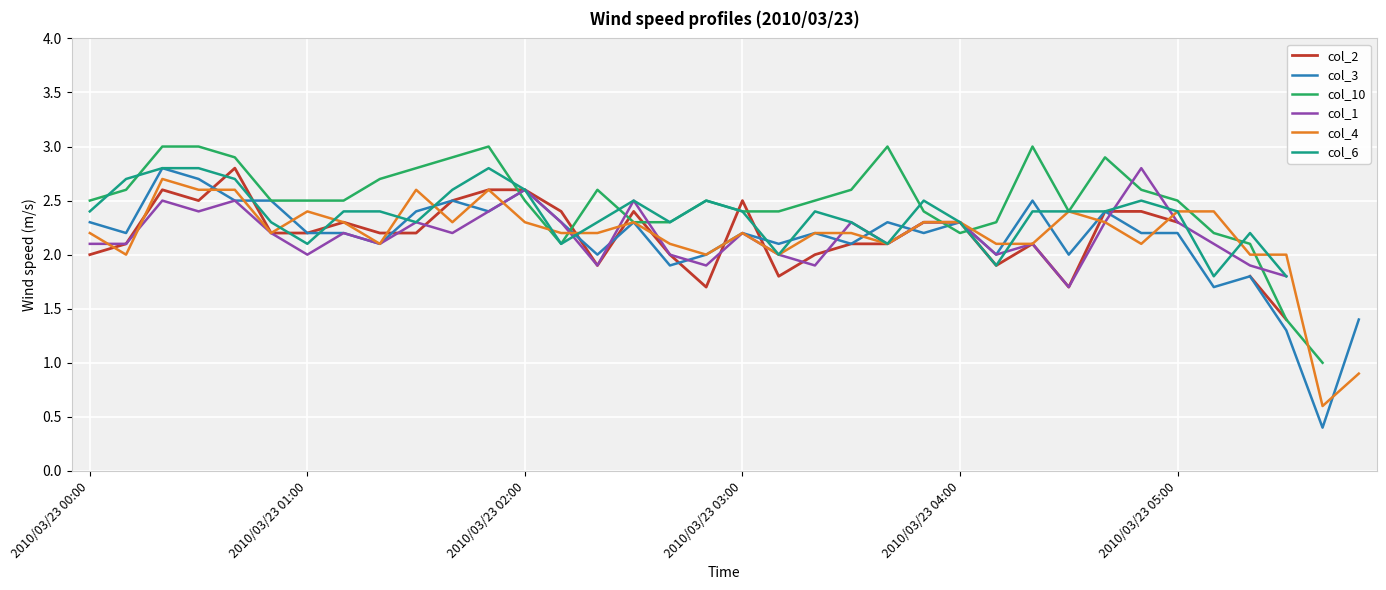

How many data points does each series have?

36